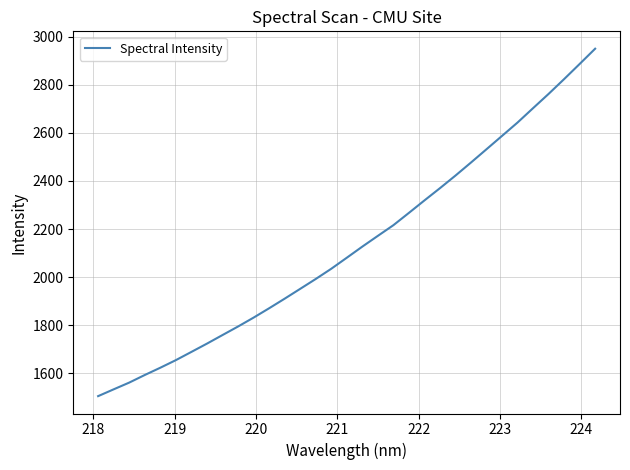

What is the minimum value shown in the chart?

1504.3